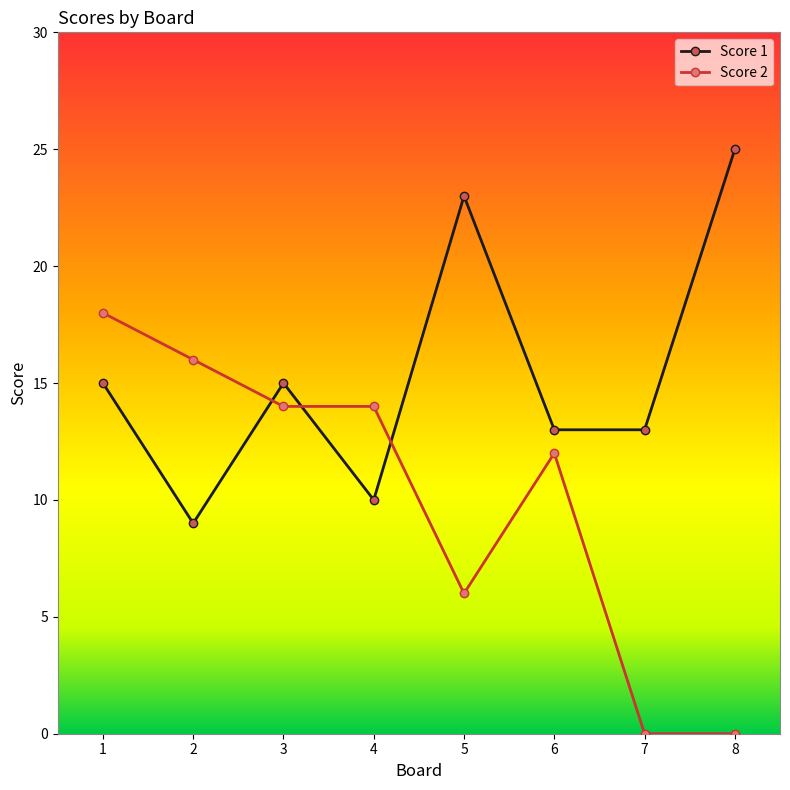

Rank the series at 7 from highest to lowest value.

Score 1, Score 2